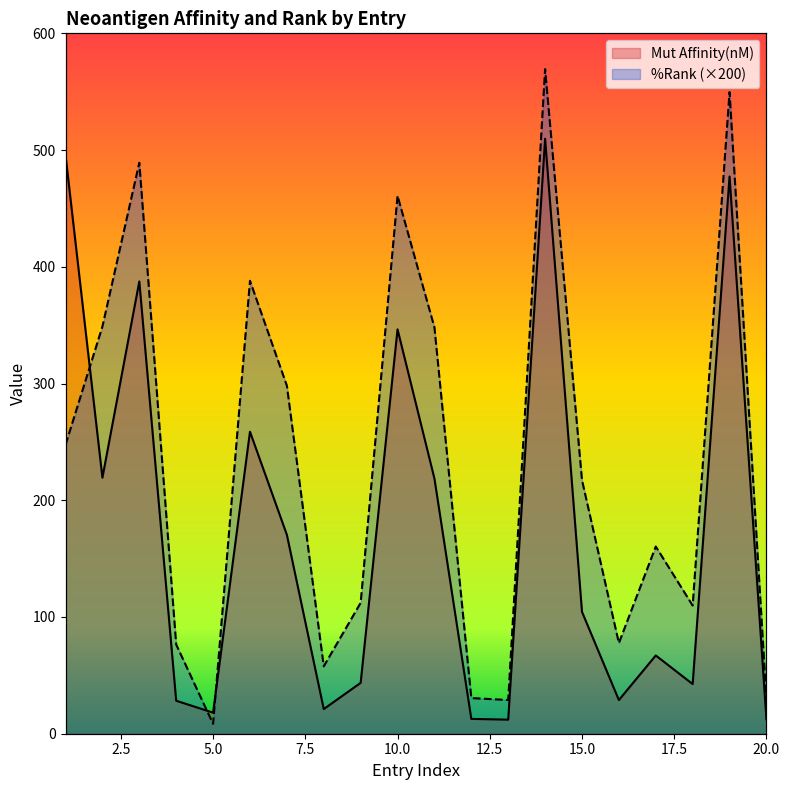

At 9, list the series in order from smallest to largest.

%Rank, Mut Affinity(nM)